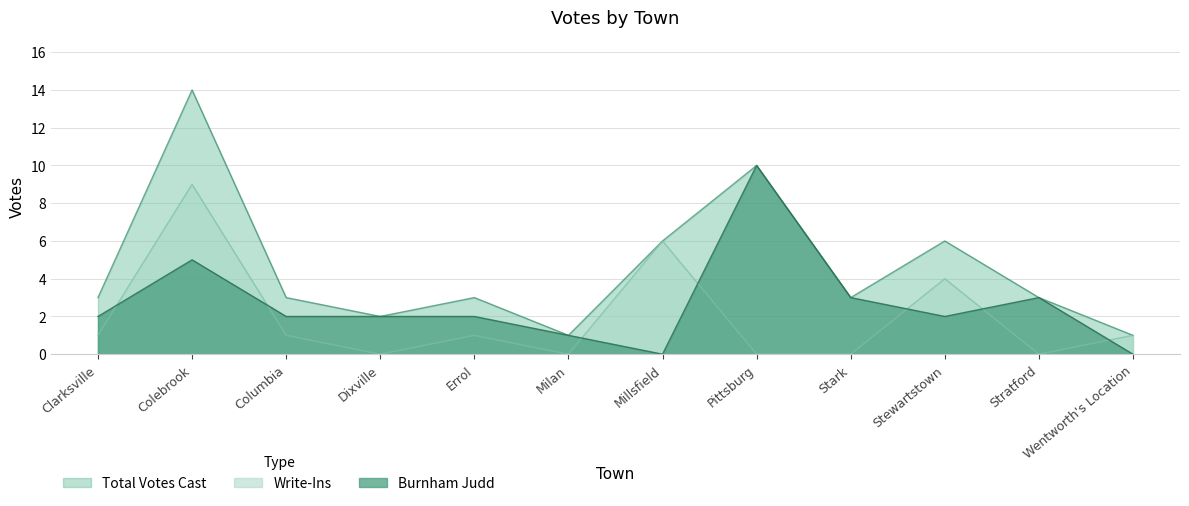

Is it true that Total Votes Cast equals 2 at Dixville?

True